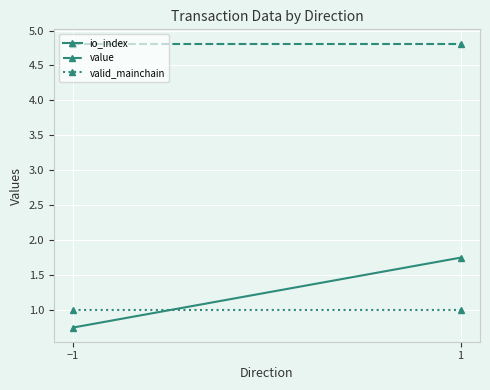

True or false: valid_mainchain has a value of 1.0 at −1.

True